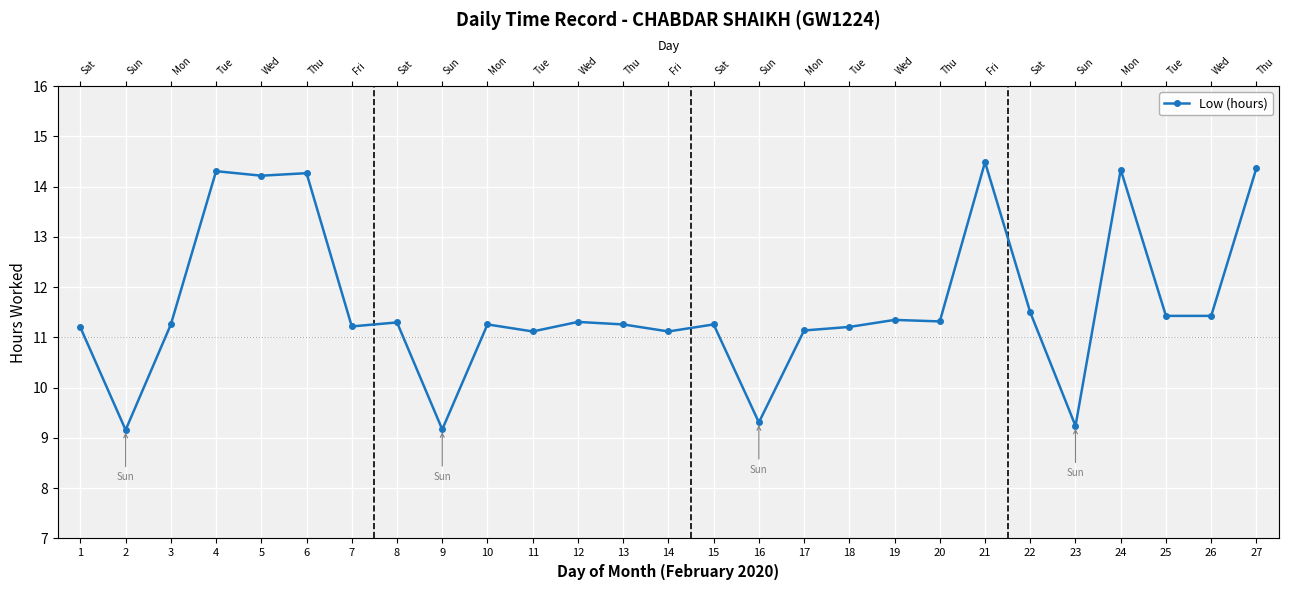

Where does the data first go above 11?

1